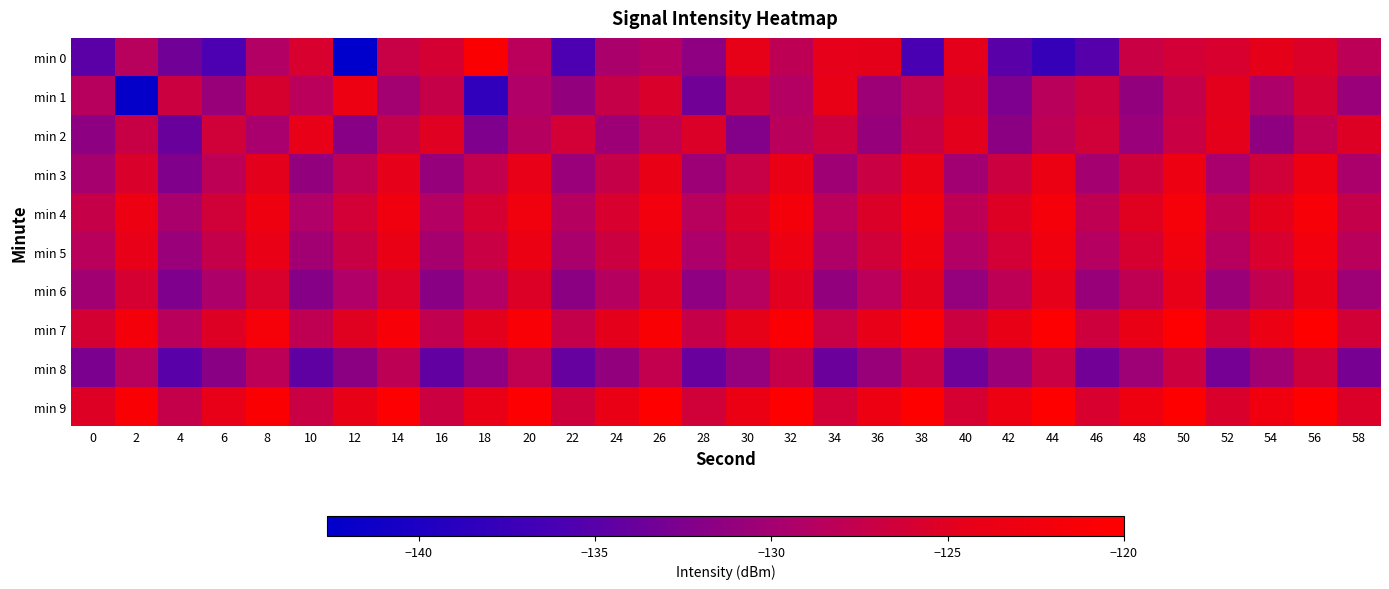

How many series are shown in this chart?

10